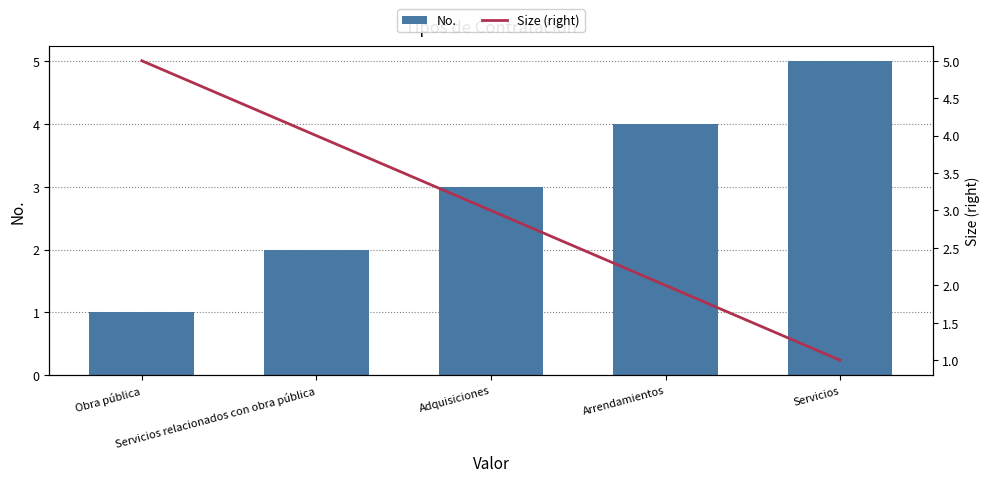

Is it true that Size (right) equals 3 at Servicios relacionados con obra pública?

False